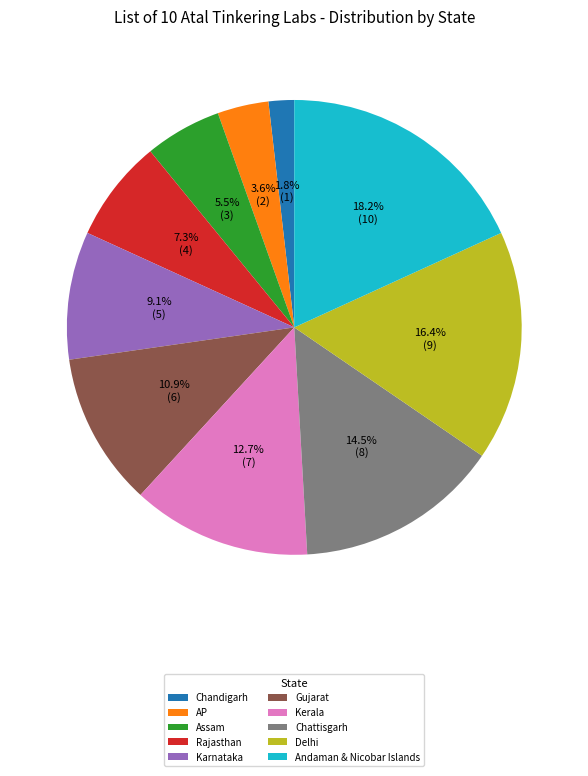

Approximately how many times larger is the value at Chandigarh compared to AP?

0.5